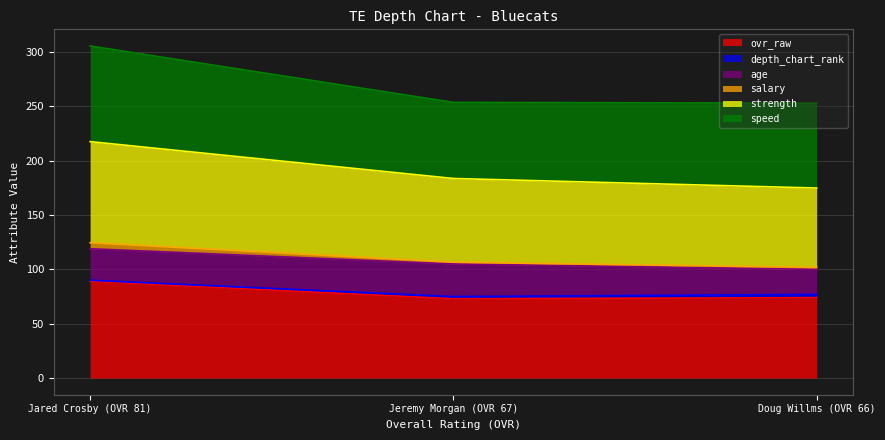

The value of ovr_raw at Doug Willms (OVR 66) is 37.0. True or false?

False